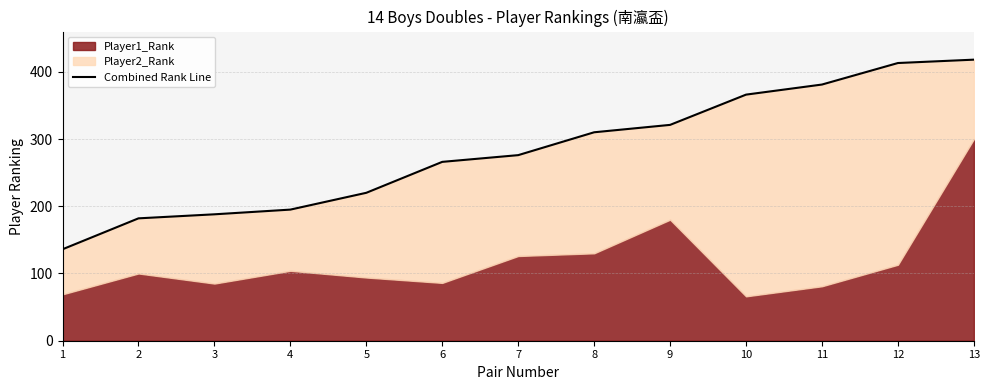

True or false: the data shows 371 at 5.

False